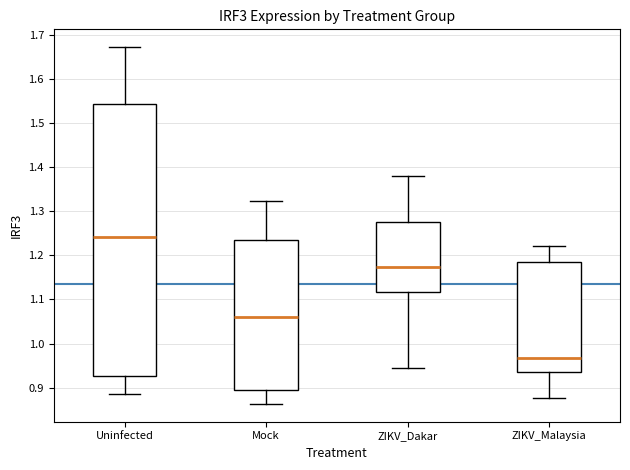

Which box has the highest median line?

Uninfected